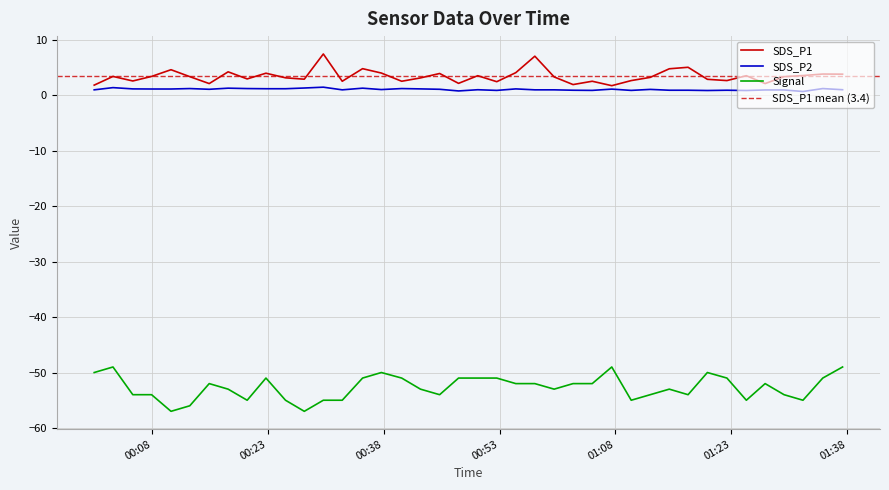

Which series has the largest total across all categories?

SDS_P1